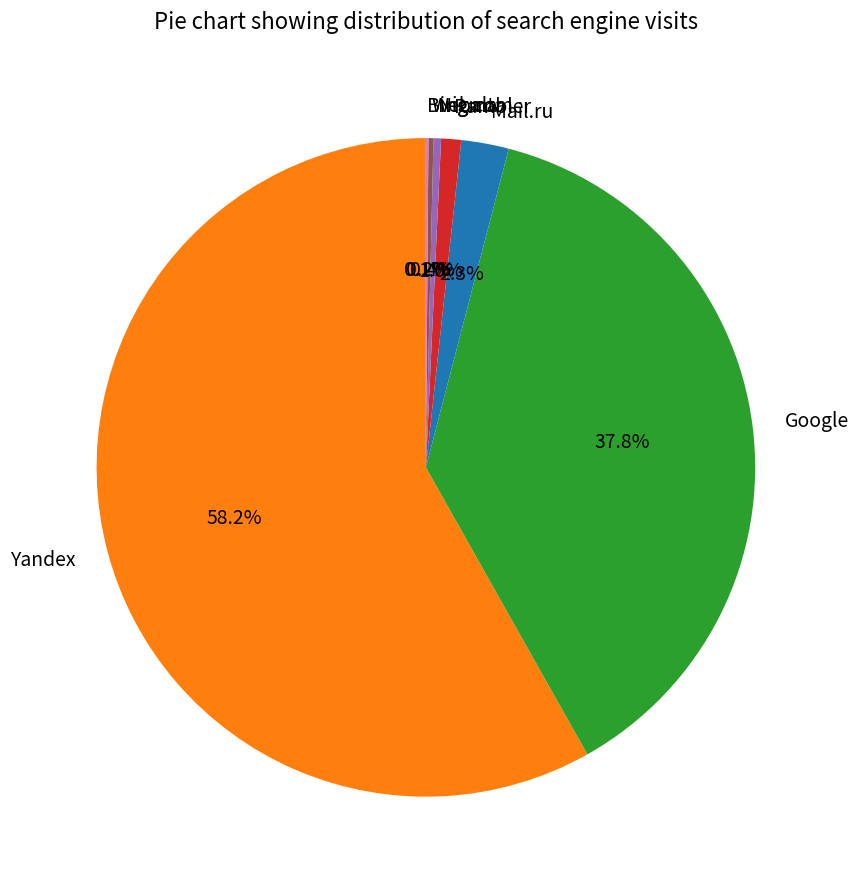

What percentage is NOT represented by Google?

62.2%